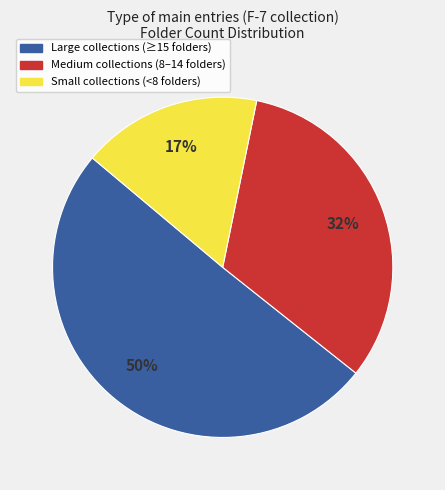

To the nearest percent, what is the average slice percentage?

33%